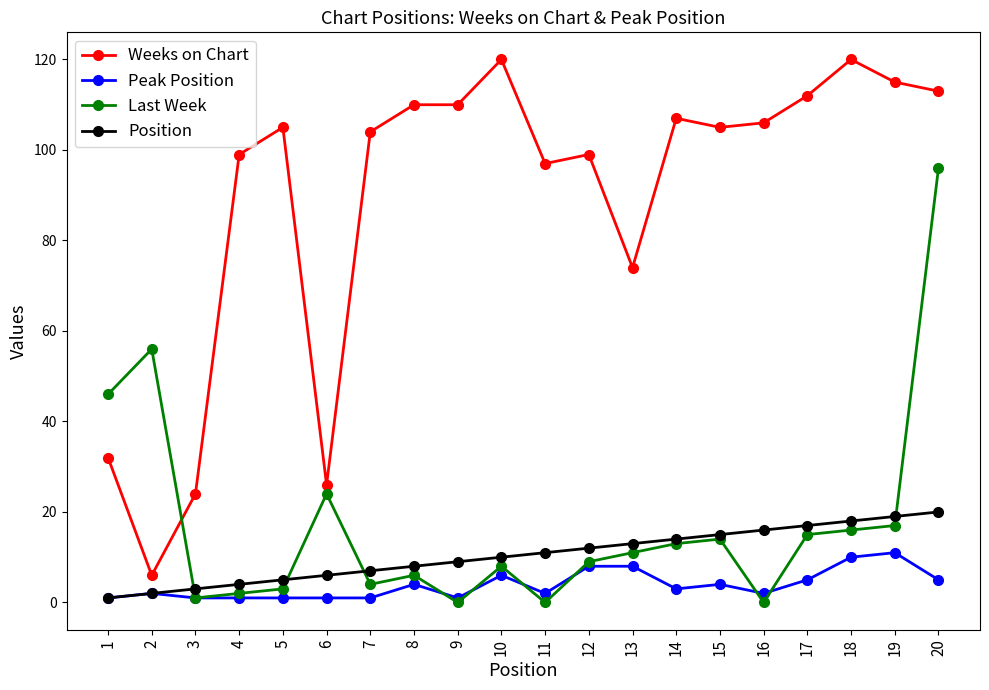

What is the sum of all Position values?

210